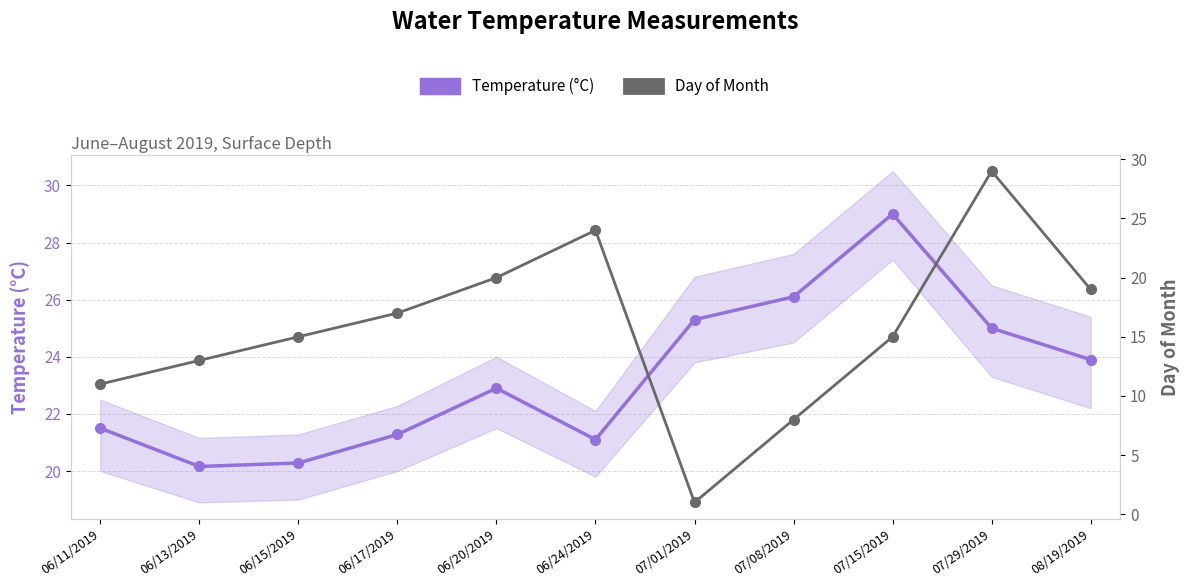

Between 08/19/2019 and 06/15/2019, which is larger?

08/19/2019